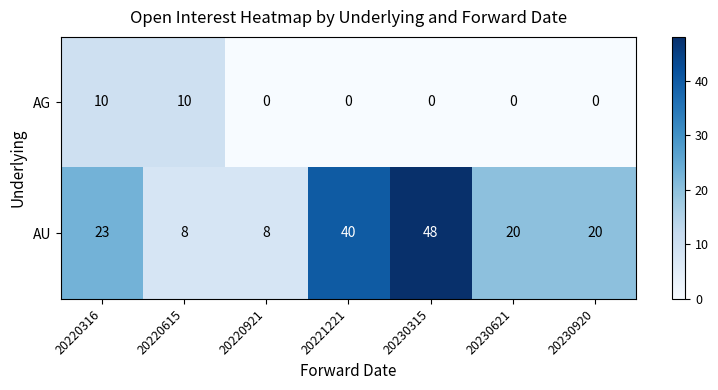

The AU series shows 8 at 20220615. True or false?

True